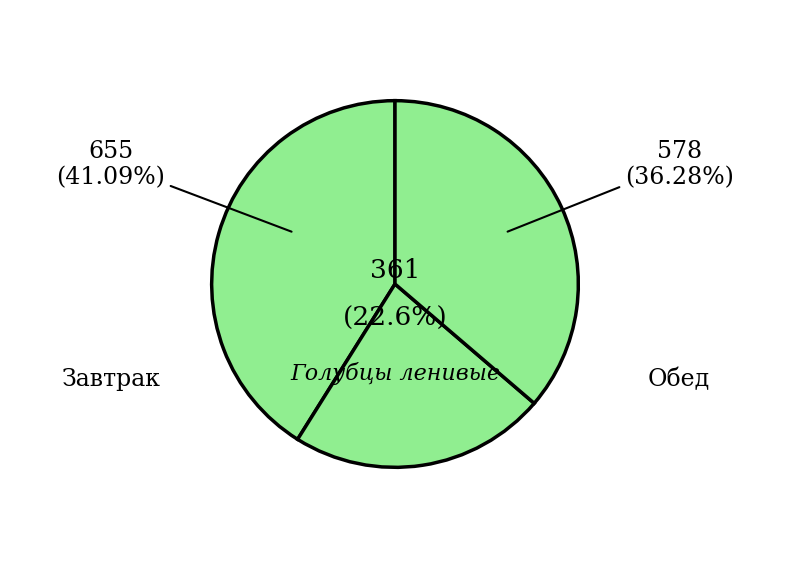

Does any single category account for the majority?

No